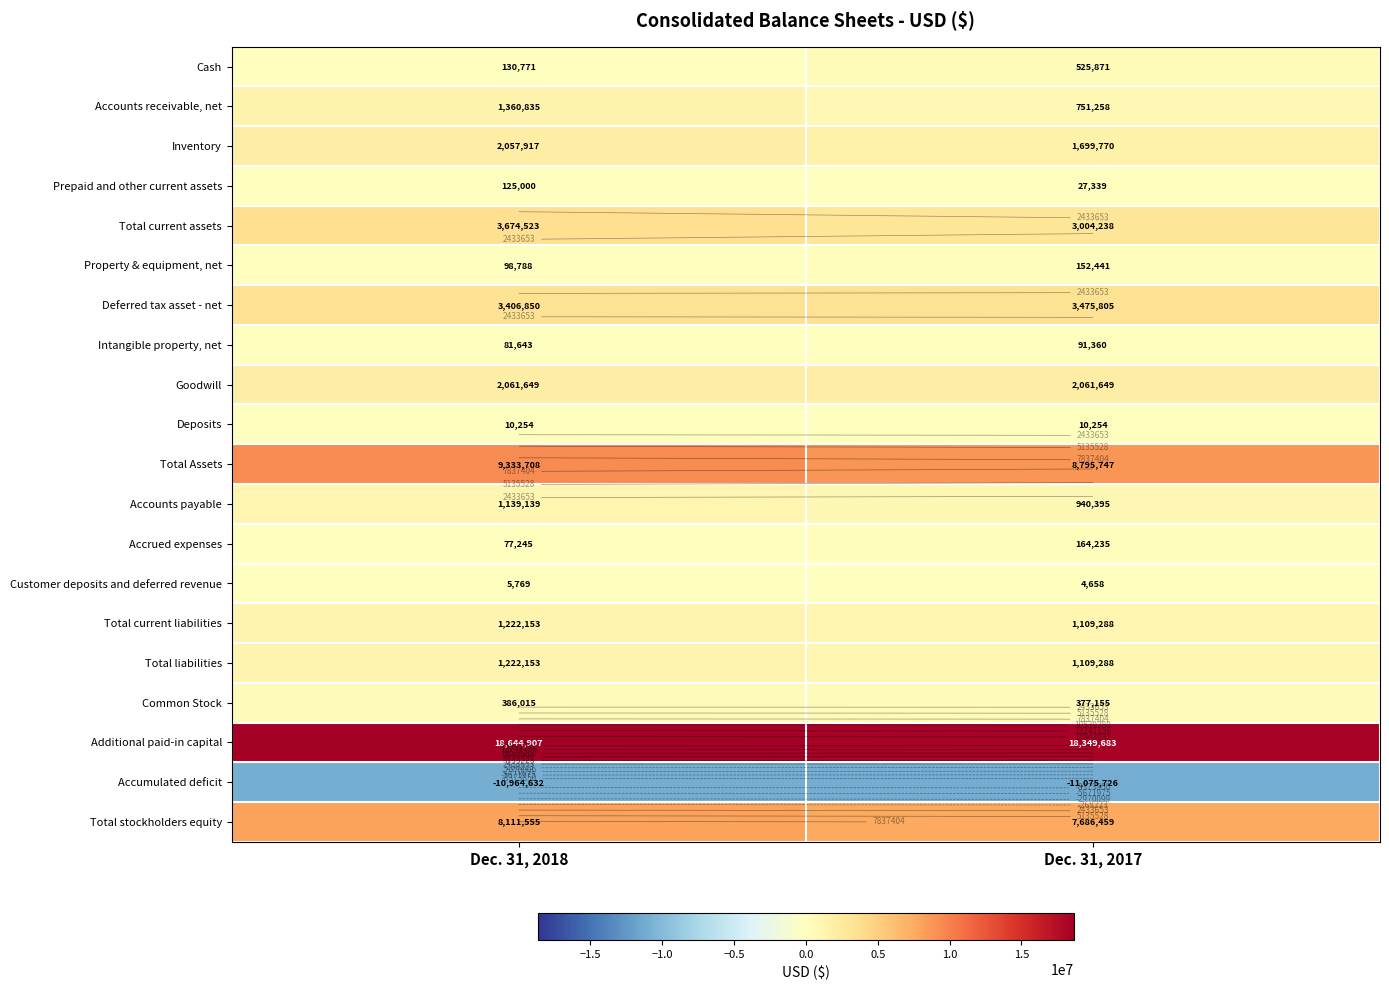

At how many categories does at least one series exceed 15644912?

2